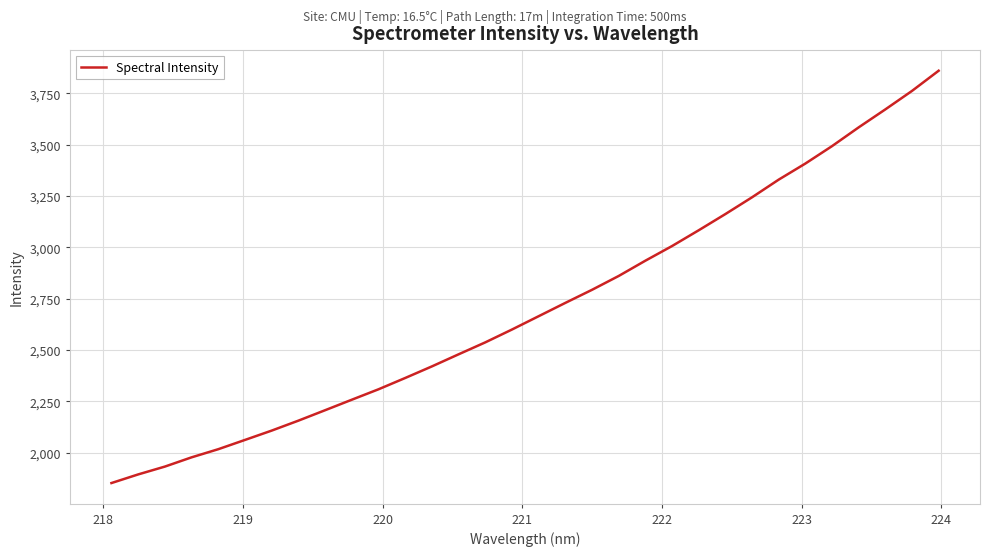

What is the difference between the maximum and minimum values?

2008.1